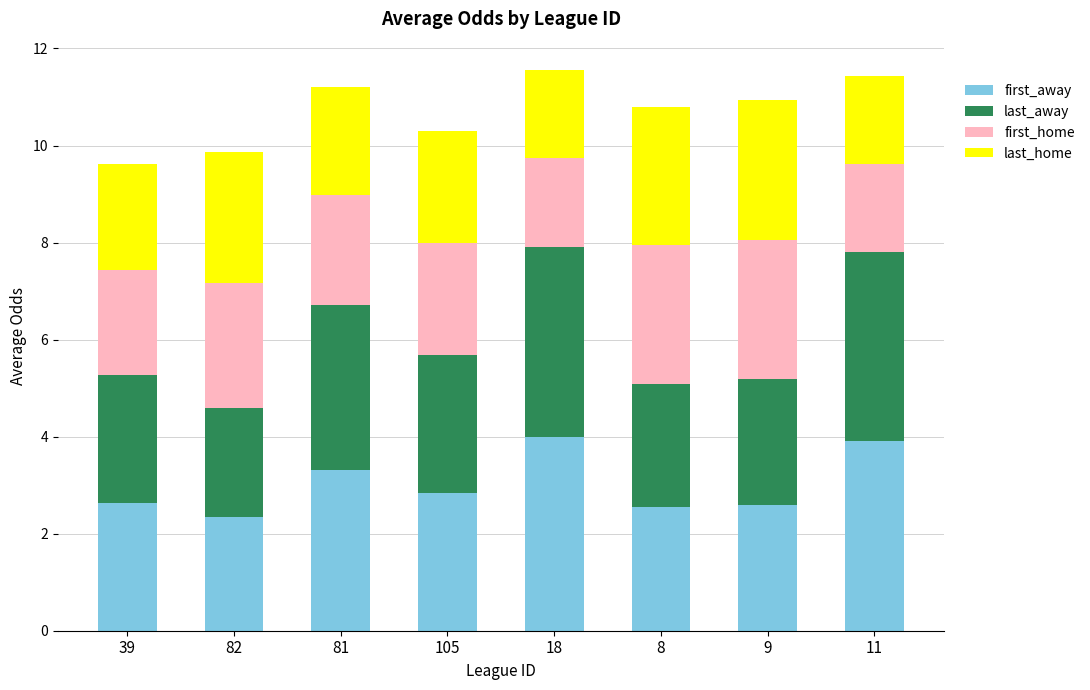

What is the lowest value of the first_away series?

2.3